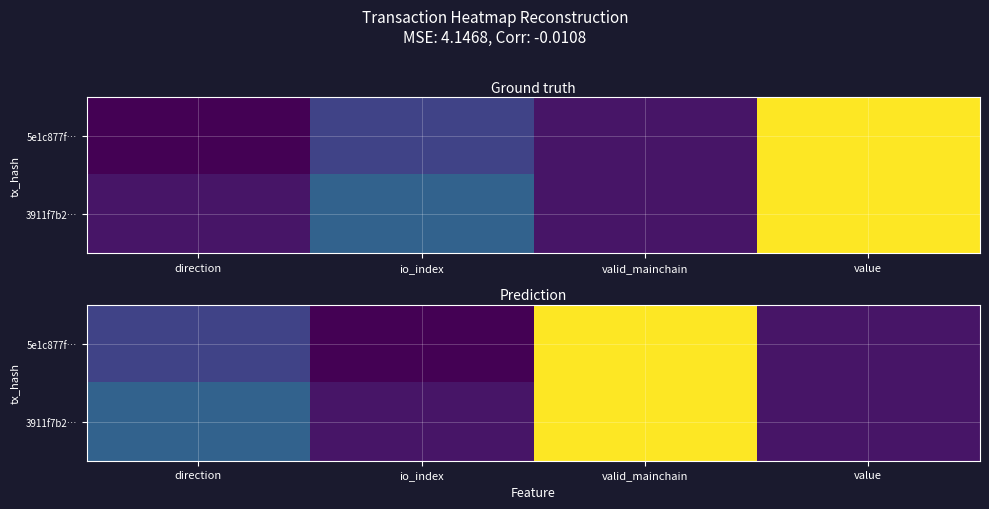

Which series has the largest total across all categories?

3911f7b2…